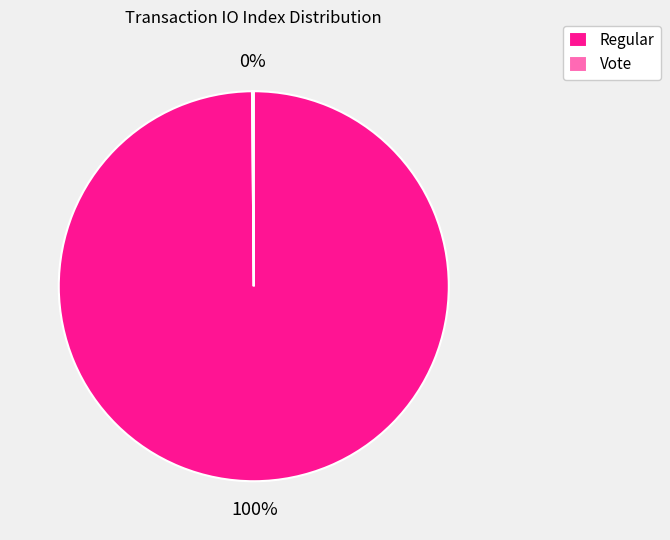

The Regular slice represents 92% of the pie. True or false?

False